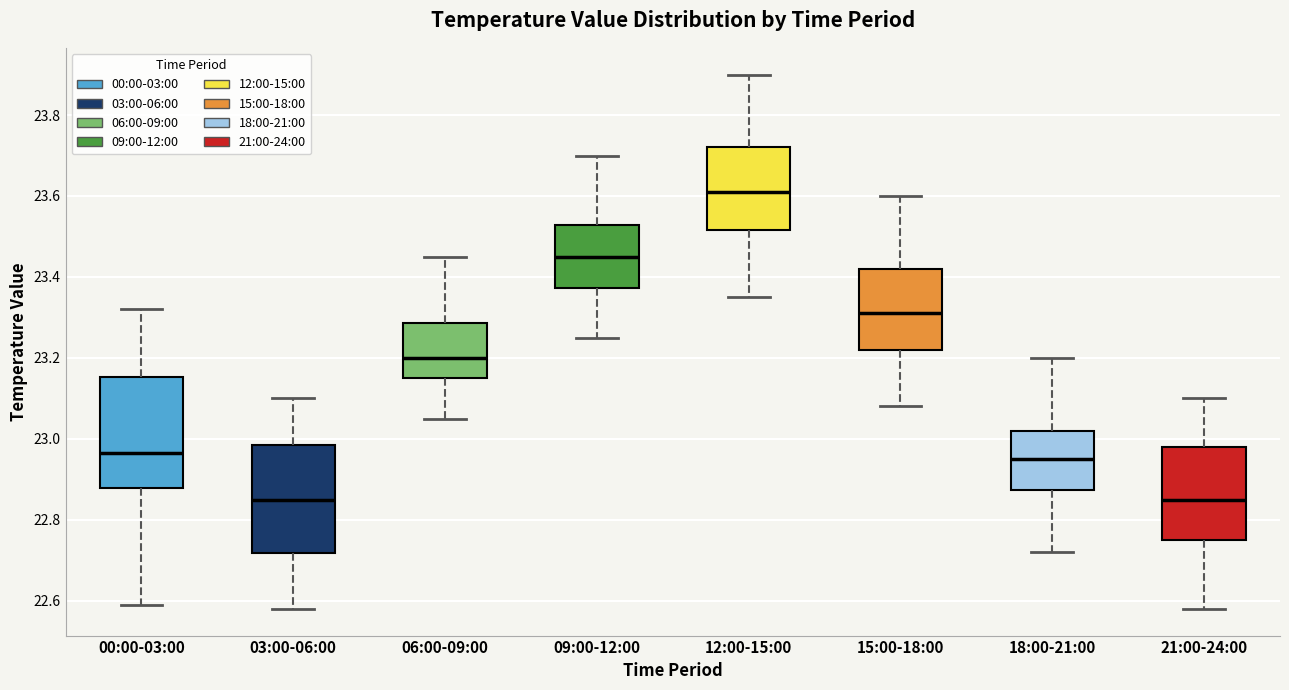

Reading left to right, read every box against the y-axis: the position of its median line, the range the box covers, and the ends of its whiskers. The values are not printed on the chart, so give them approximately, as read against the axis.

00:00-03:00: median 22.96, box 22.88 to 23.16, whiskers 22.60 to 23.32
03:00-06:00: median 22.86, box 22.72 to 22.98, whiskers 22.58 to 23.10
06:00-09:00: median 23.20, box 23.16 to 23.28, whiskers 23.06 to 23.46
09:00-12:00: median 23.46, box 23.38 to 23.52, whiskers 23.26 to 23.70
12:00-15:00: median 23.62, box 23.52 to 23.72, whiskers 23.36 to 23.90
15:00-18:00: median 23.32, box 23.22 to 23.42, whiskers 23.08 to 23.60
18:00-21:00: median 22.96, box 22.88 to 23.02, whiskers 22.72 to 23.20
21:00-24:00: median 22.86, box 22.76 to 22.98, whiskers 22.58 to 23.10